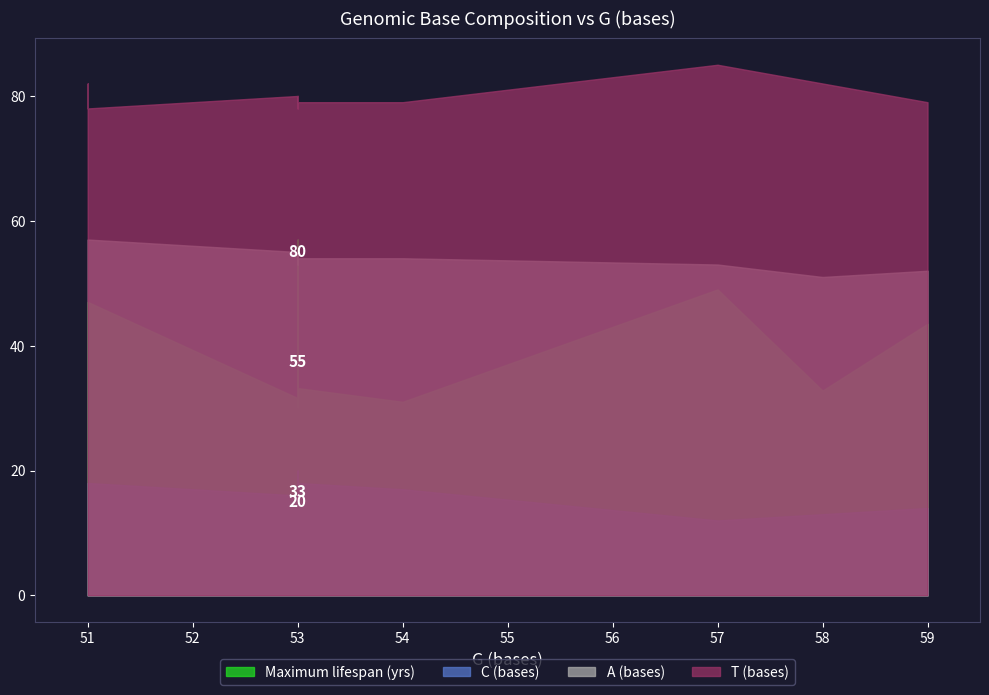

What is the difference between the highest and lowest values at 57?

73.0